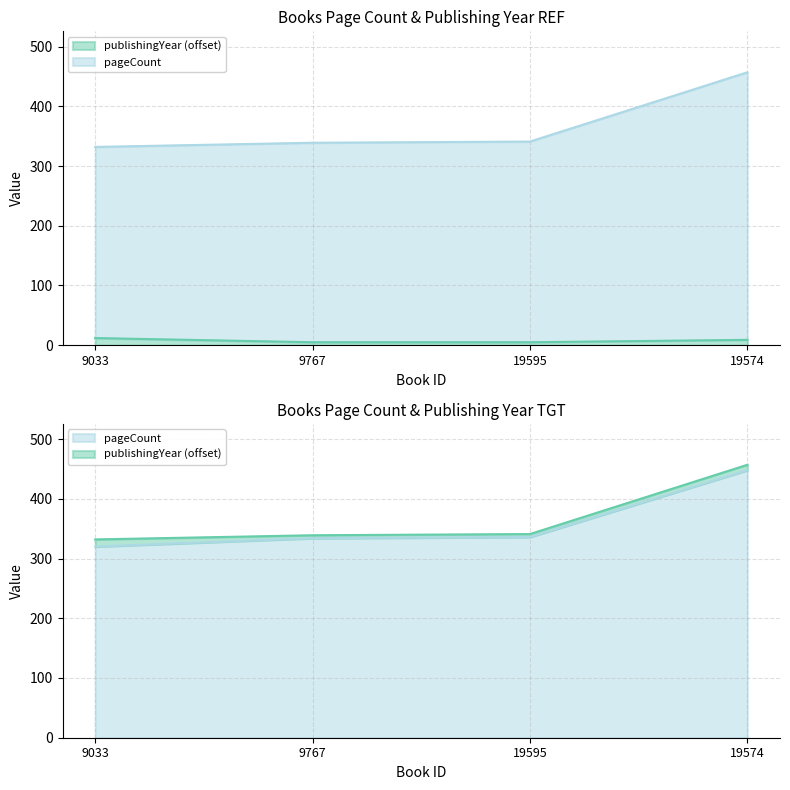

The publishingYear series shows 2 at 9767. True or false?

False